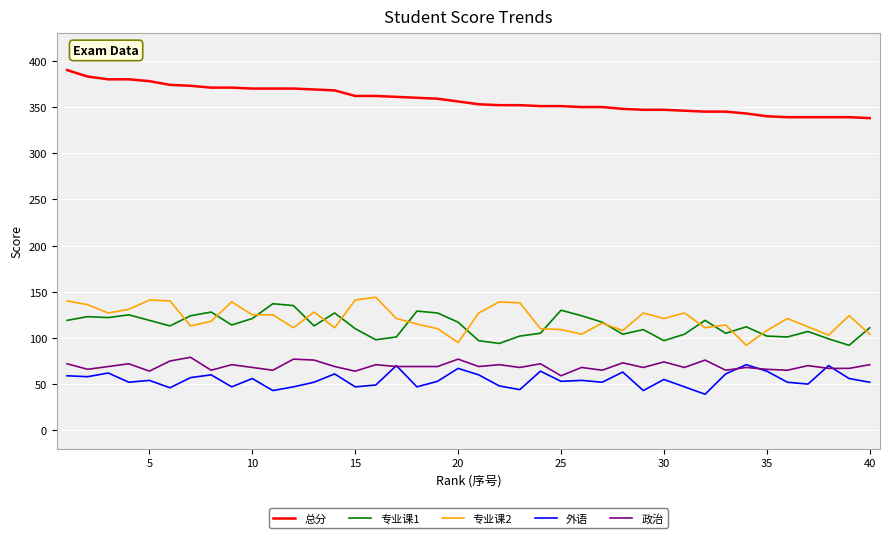

True or false: 专业课1 and 政治 intersect in this chart.

False